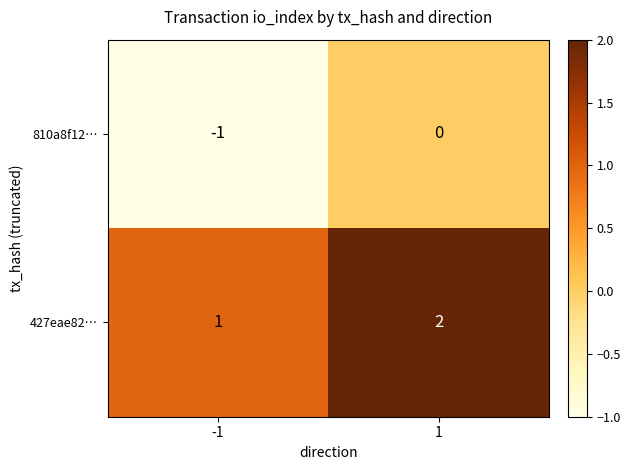

The value of 427eae82… at -1 is 1. True or false?

True